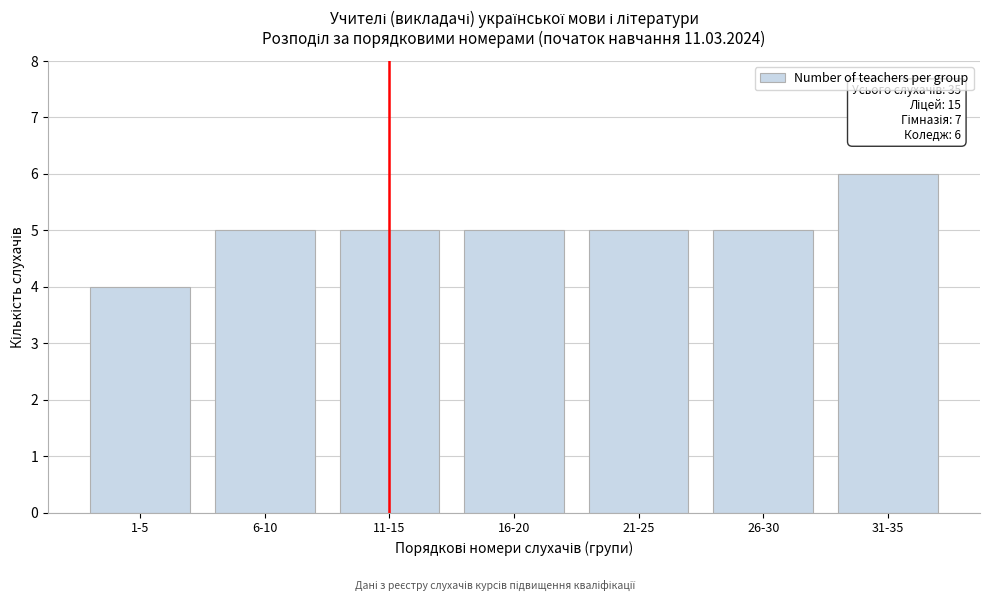

Reading left to right, extract all data points from this chart.

1-5=4	6-10=5	11-15=5	16-20=5	21-25=5	26-30=5	31-35=6